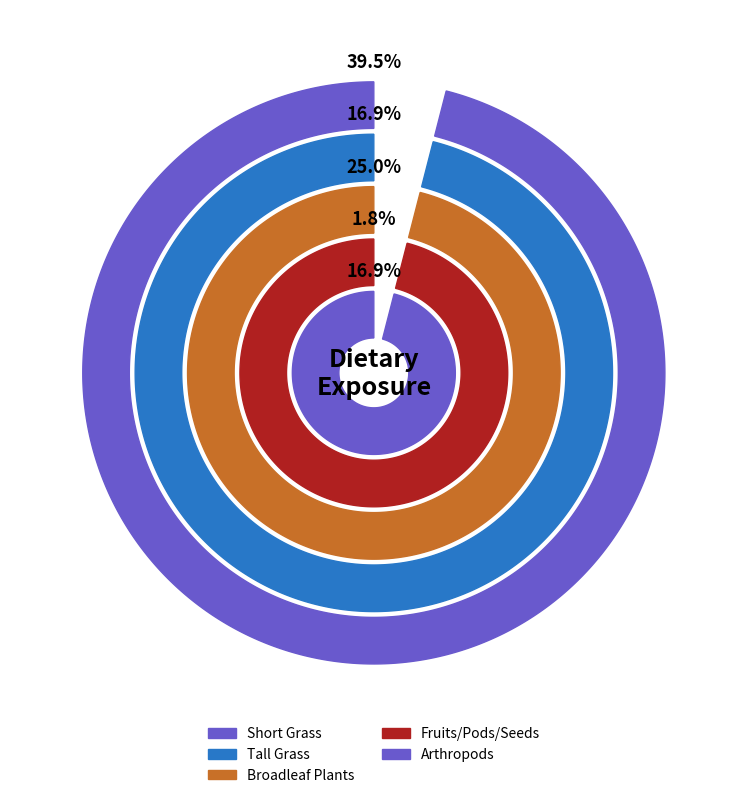

Rank the categories by value from lowest to highest.

Fruits/Pods/Seeds, Tall Grass, Arthropods, Broadleaf Plants, Short Grass